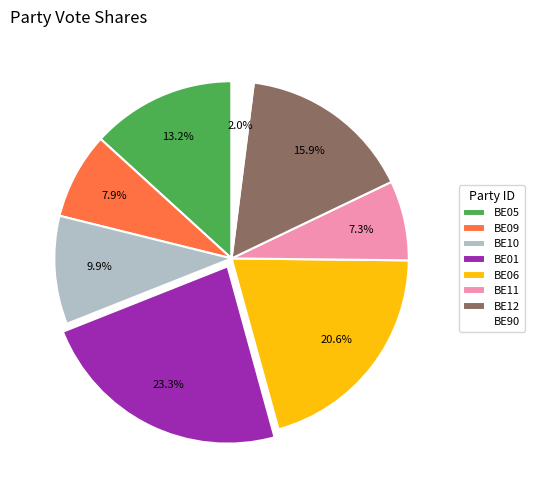

Is there a majority slice in this chart?

No